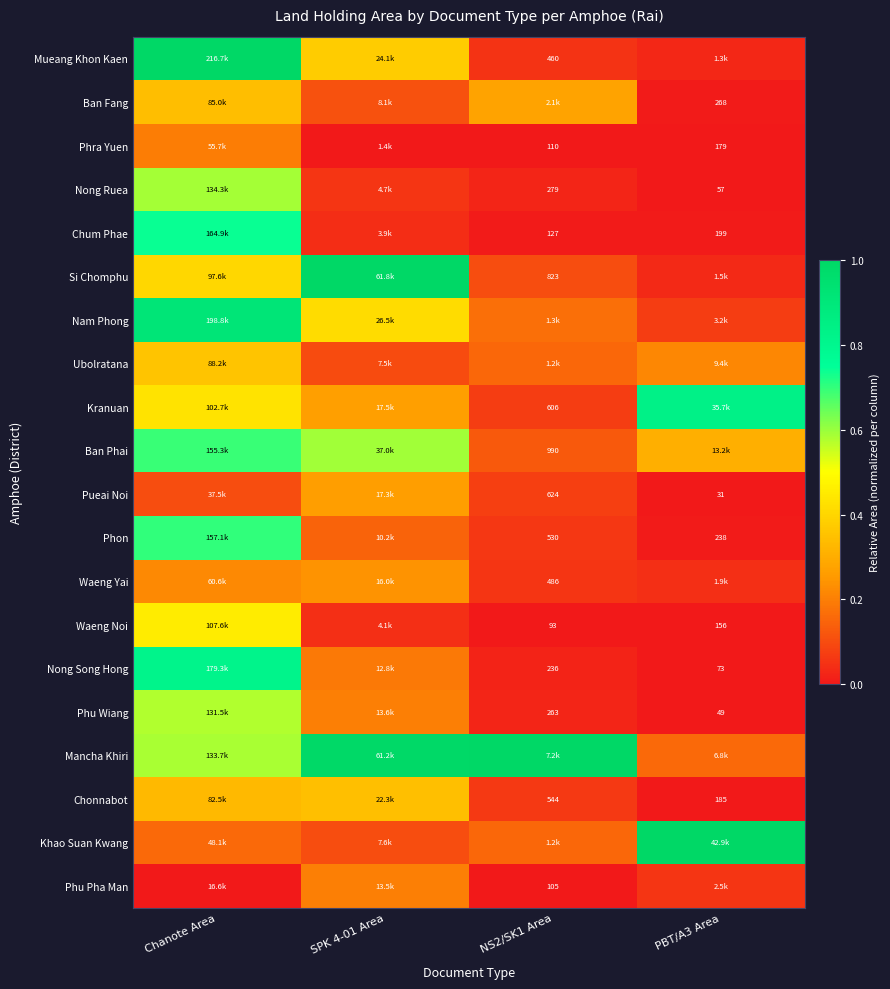

True or false: Si Chomphu has a value of 0.1 at NS2/SK1 Area.

True